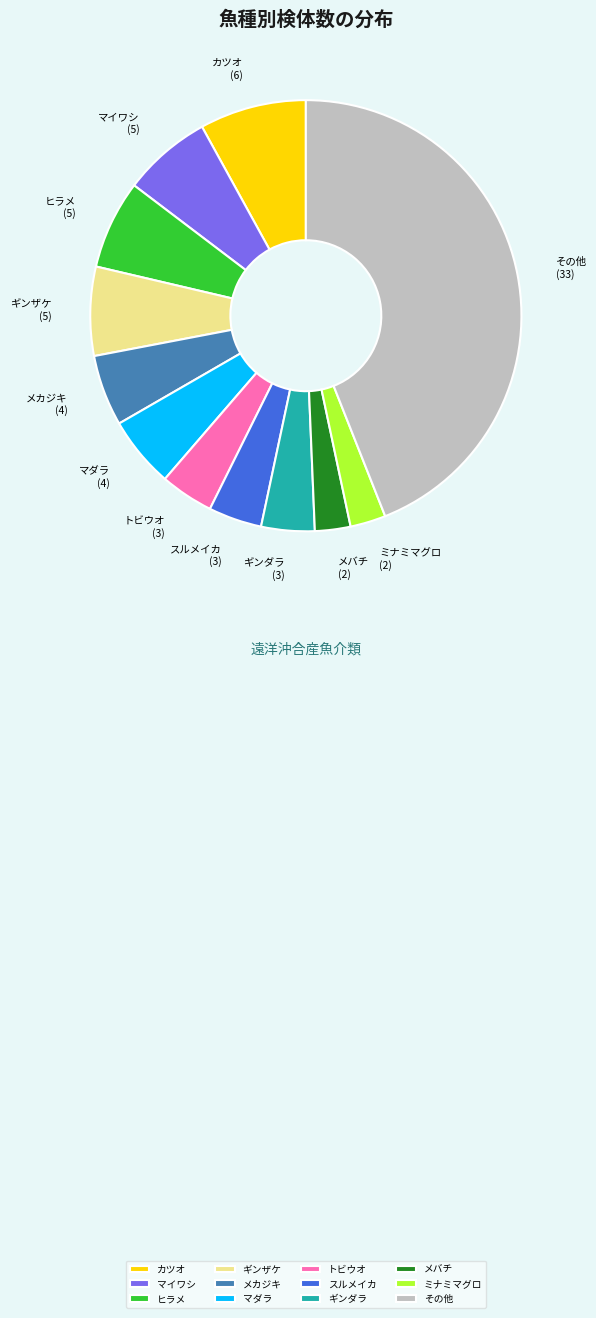

Do ヒラメ and マダラ together represent more than half of the pie?

No